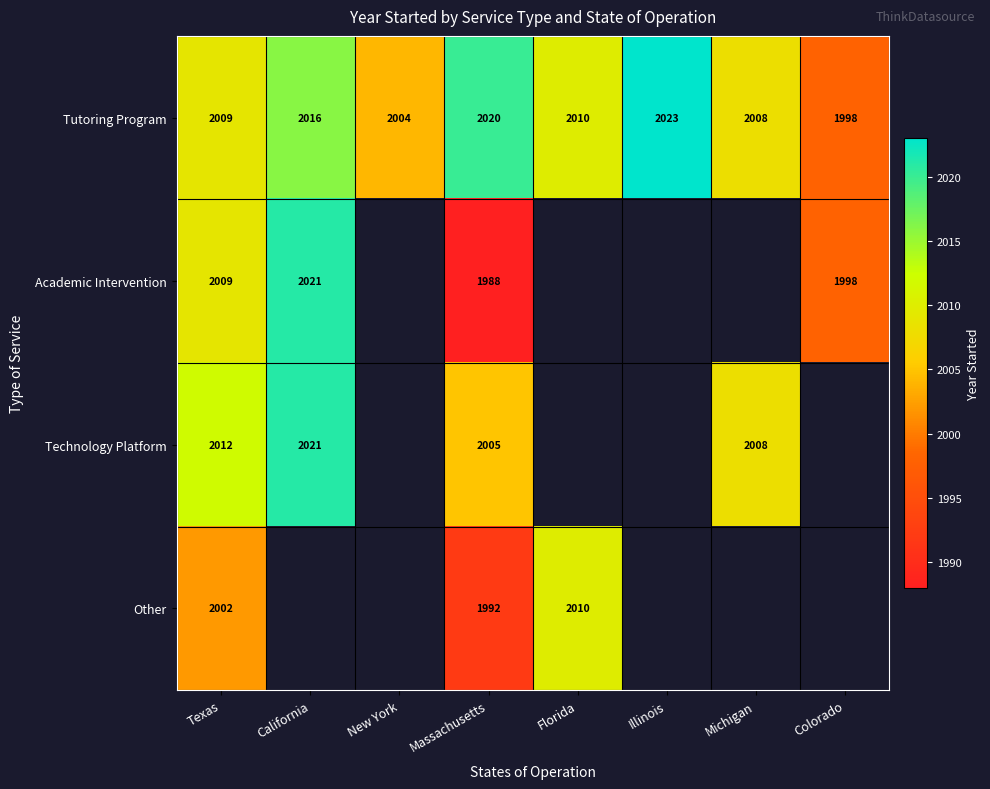

At which label is Tutoring Program closest to 2010?

Florida